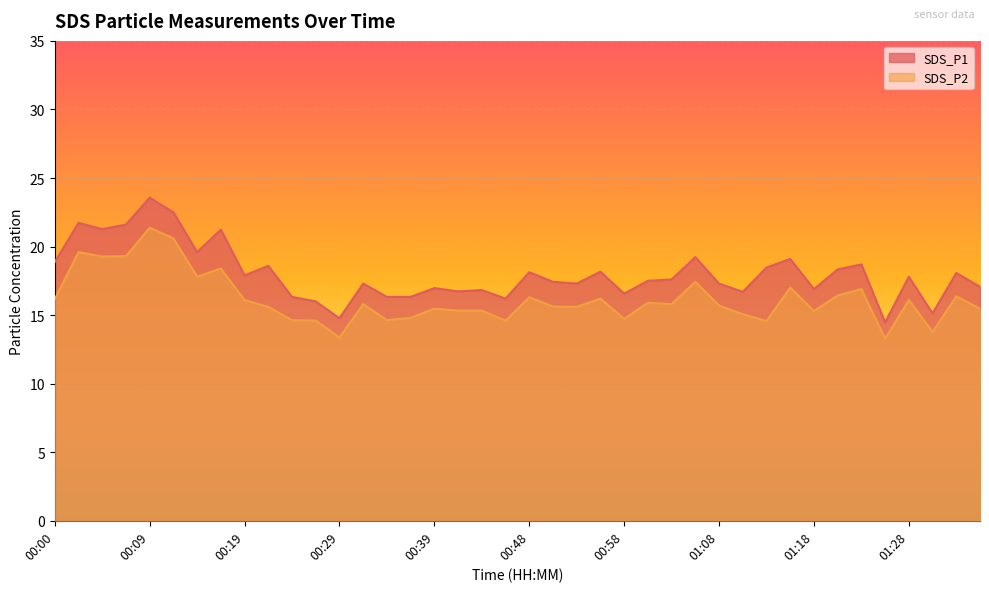

What is the difference between the maximum and second lowest values in the SDS_P1 series?

8.8